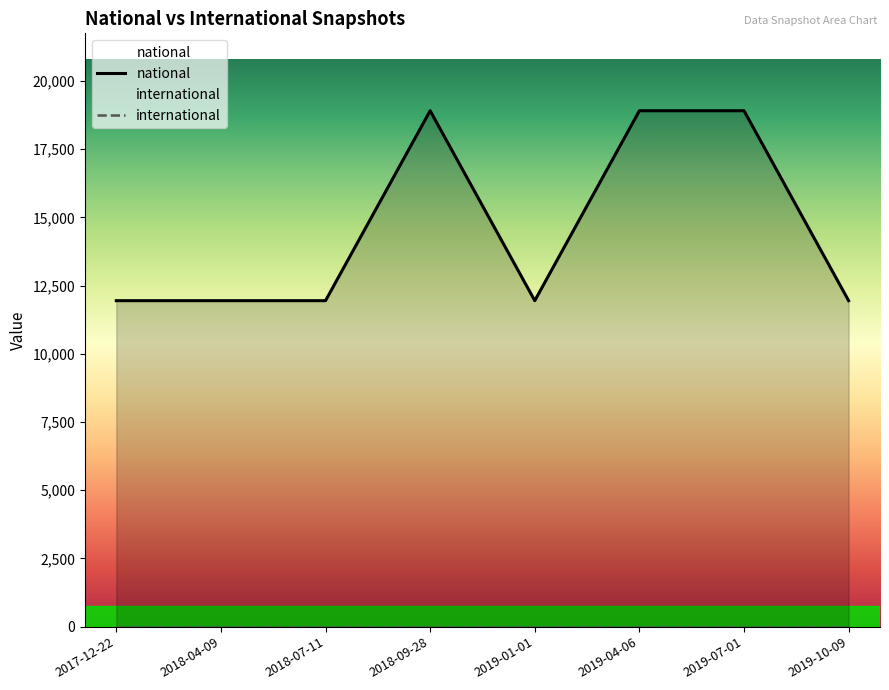

Rank the categories by value from lowest to highest.

2017-12-22, 2018-04-09, 2018-07-11, 2019-01-01, 2019-10-09, 2018-09-28, 2019-04-06, 2019-07-01